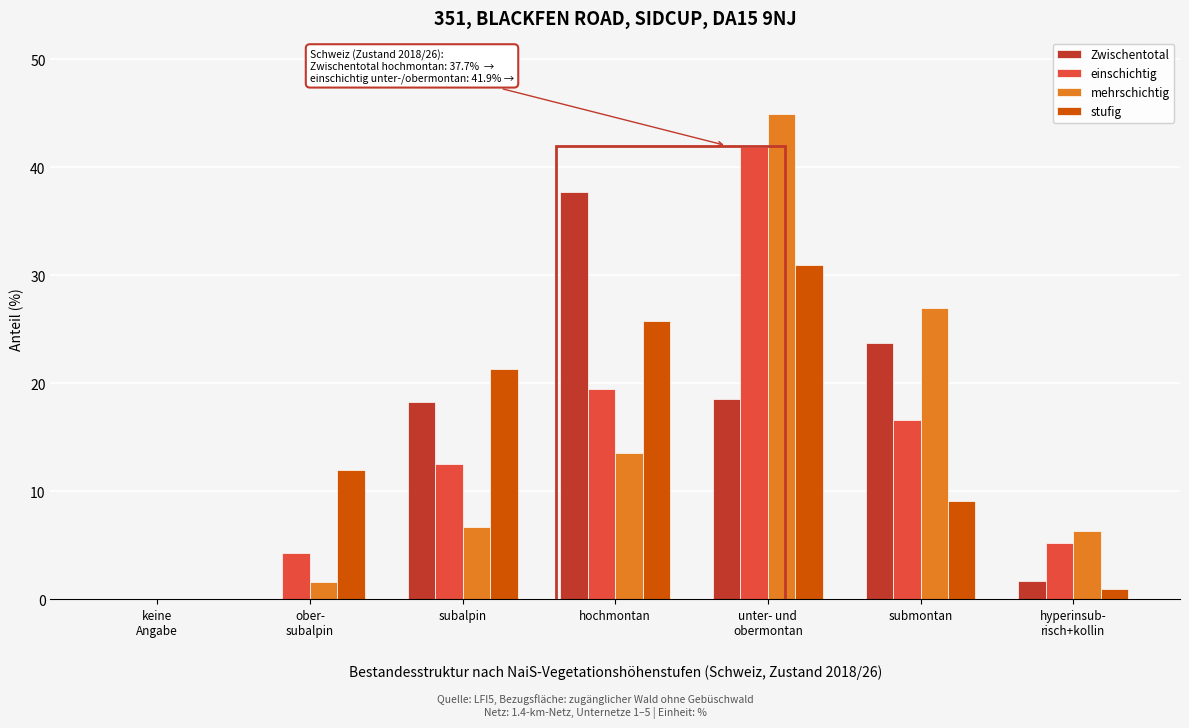

What is the sum of all Zwischentotal values?

99.9